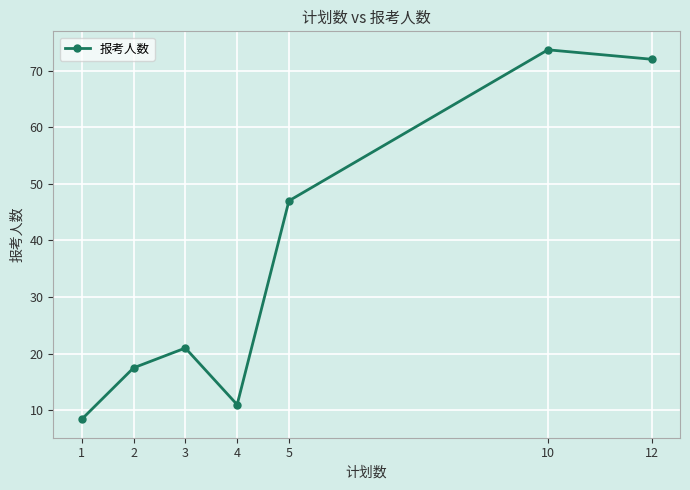

Reading left to right, list all the values displayed in this chart.

1=8.4	2=17.5	3=21.0	4=11.0	5=47.0	10=73.7	12=72.0